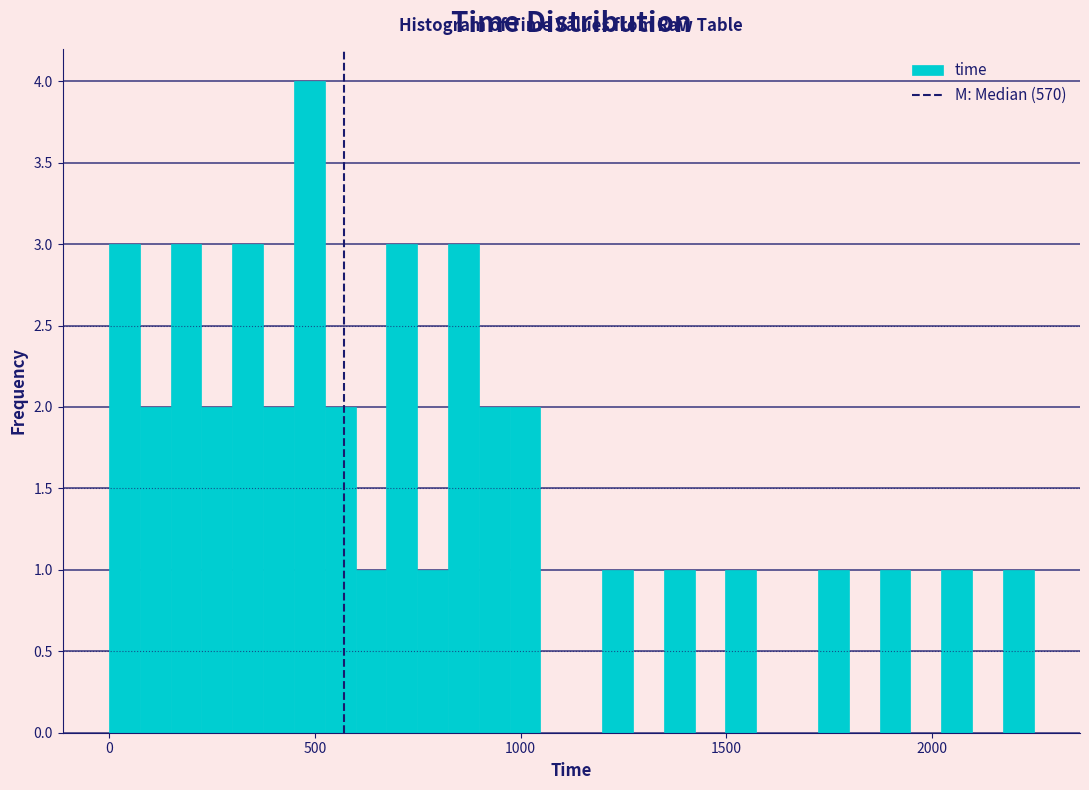

Around what value on the x-axis is the tallest bar? Give the approximate position of its centre, as read against the axis.

500